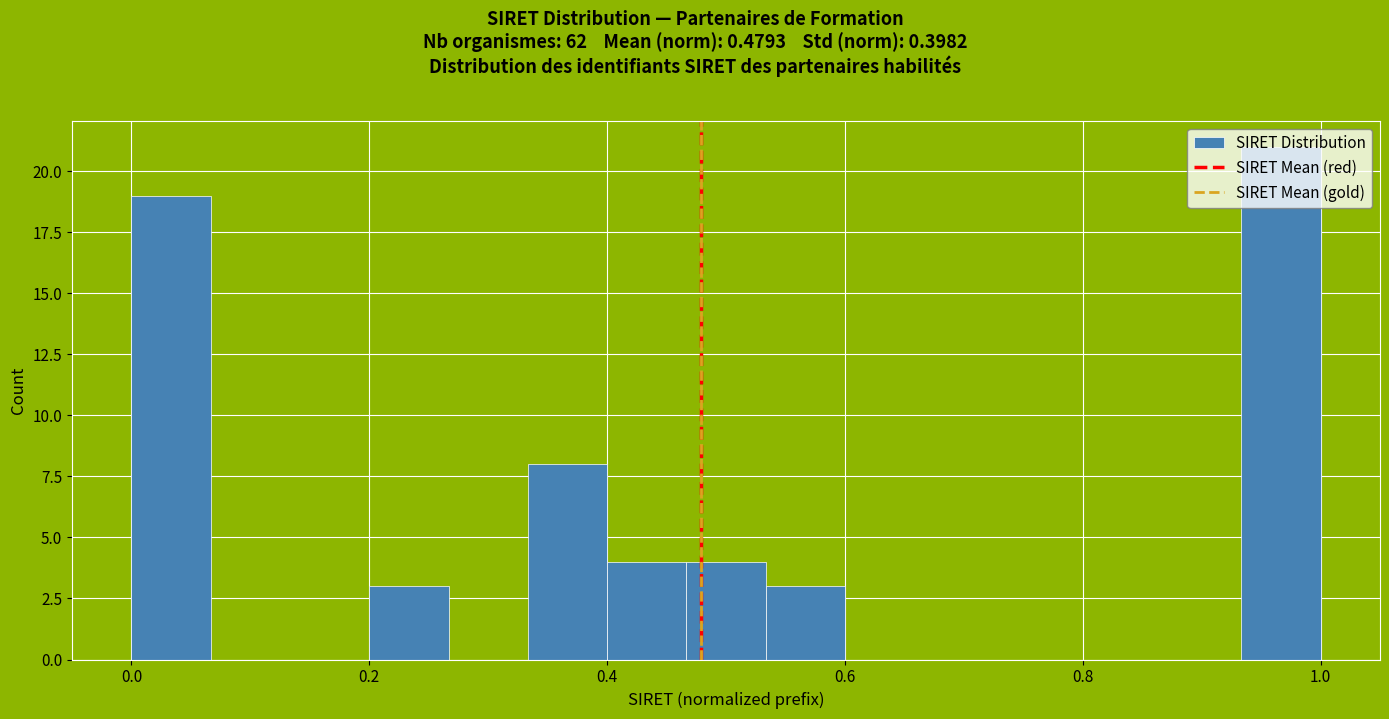

Around what value on the x-axis is the tallest bar? Give the approximate position of its centre, as read against the axis.

0.96